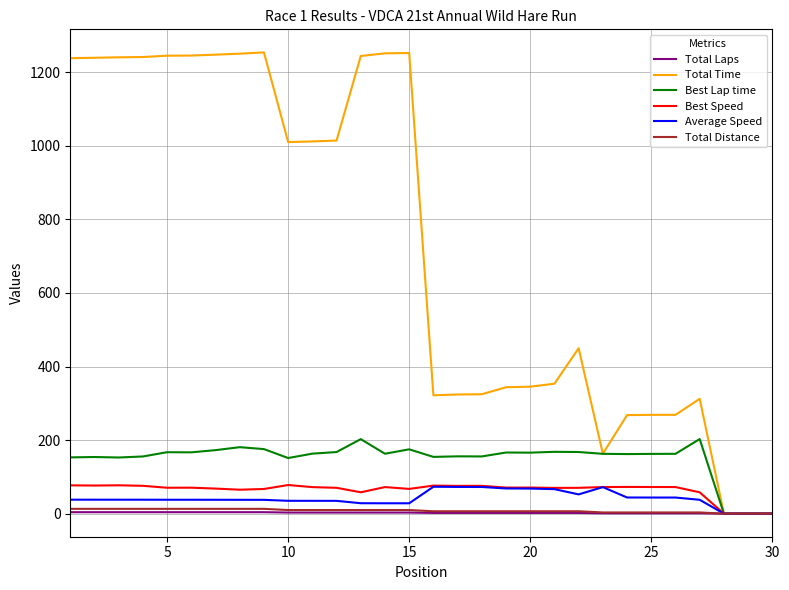

Which series has the largest range (max minus min)?

Total Time